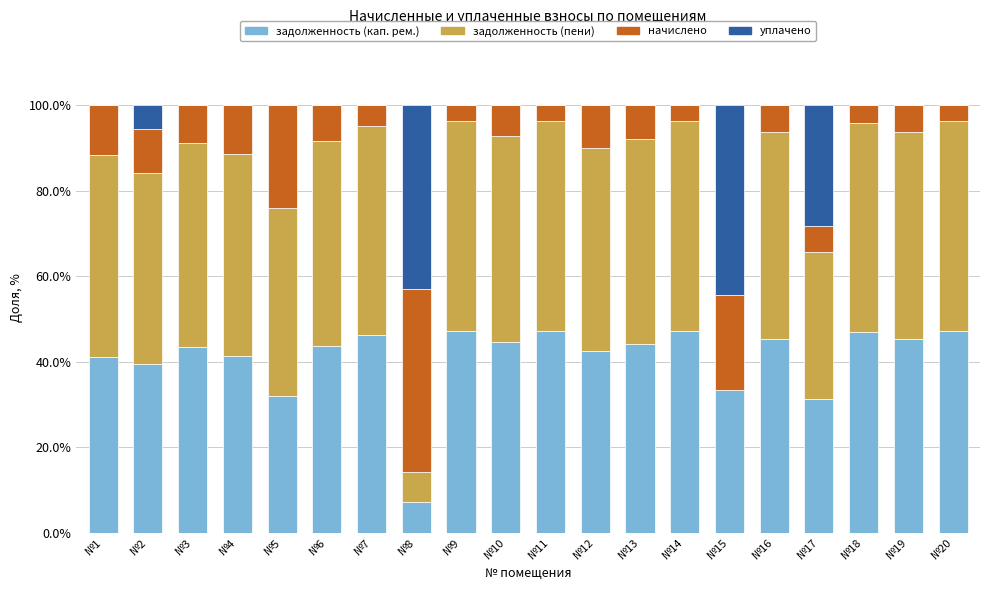

What is the highest value of the задолженность (кап. рем.) series?

47.2